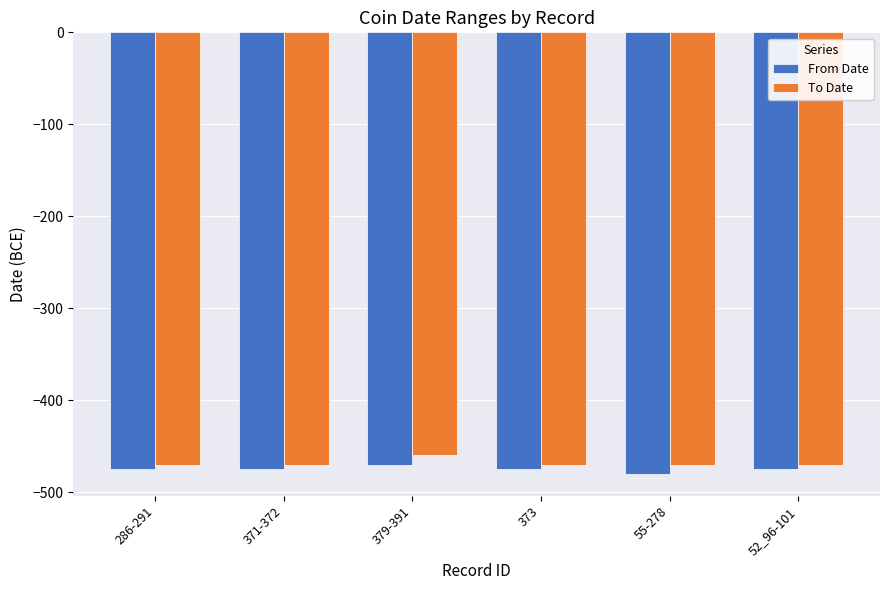

What are all the series names shown in the legend?

From Date, To Date